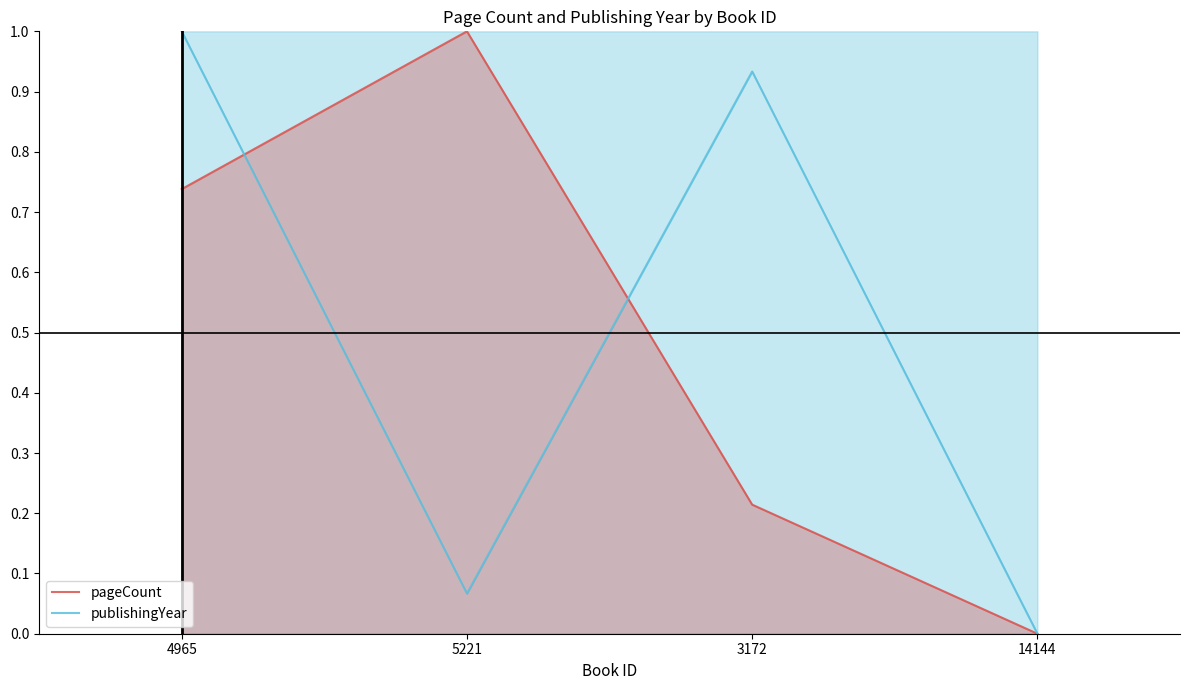

Count the pageCount values in the range 0 to 1.

4